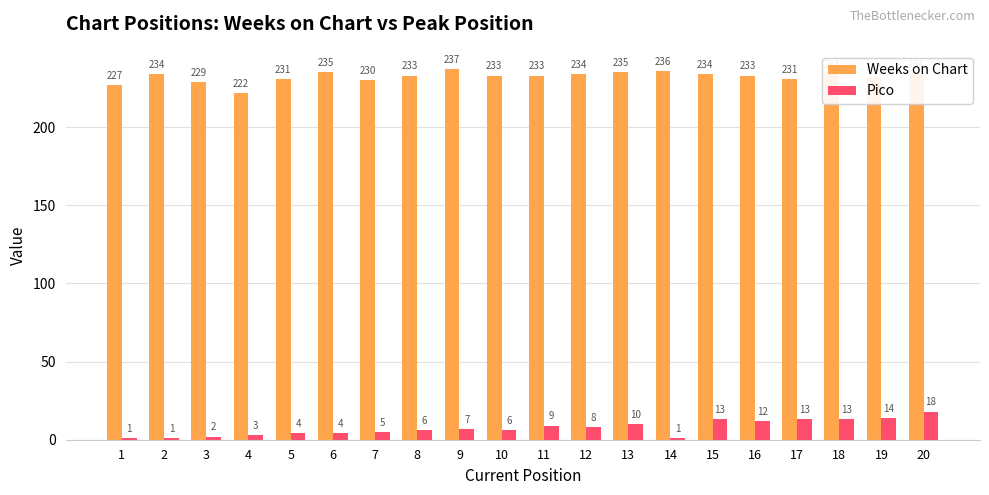

What is the maximum value shown in the chart?

237